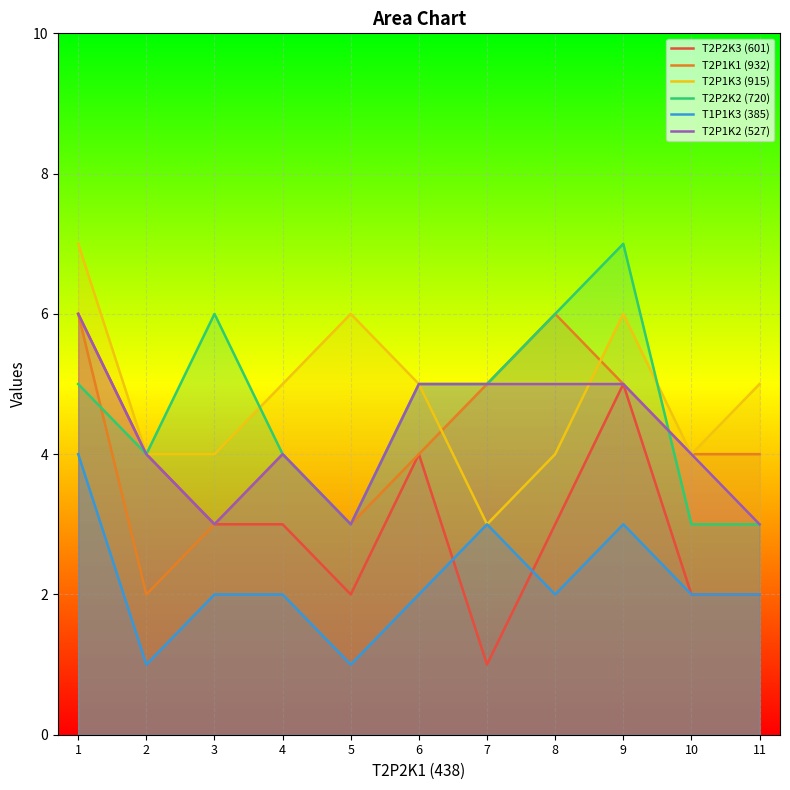

List the series in order of their peak value, lowest first.

T1P1K3 (385), T2P2K3 (601), T2P1K1 (932), T2P1K2 (527), T2P1K3 (915), T2P2K2 (720)